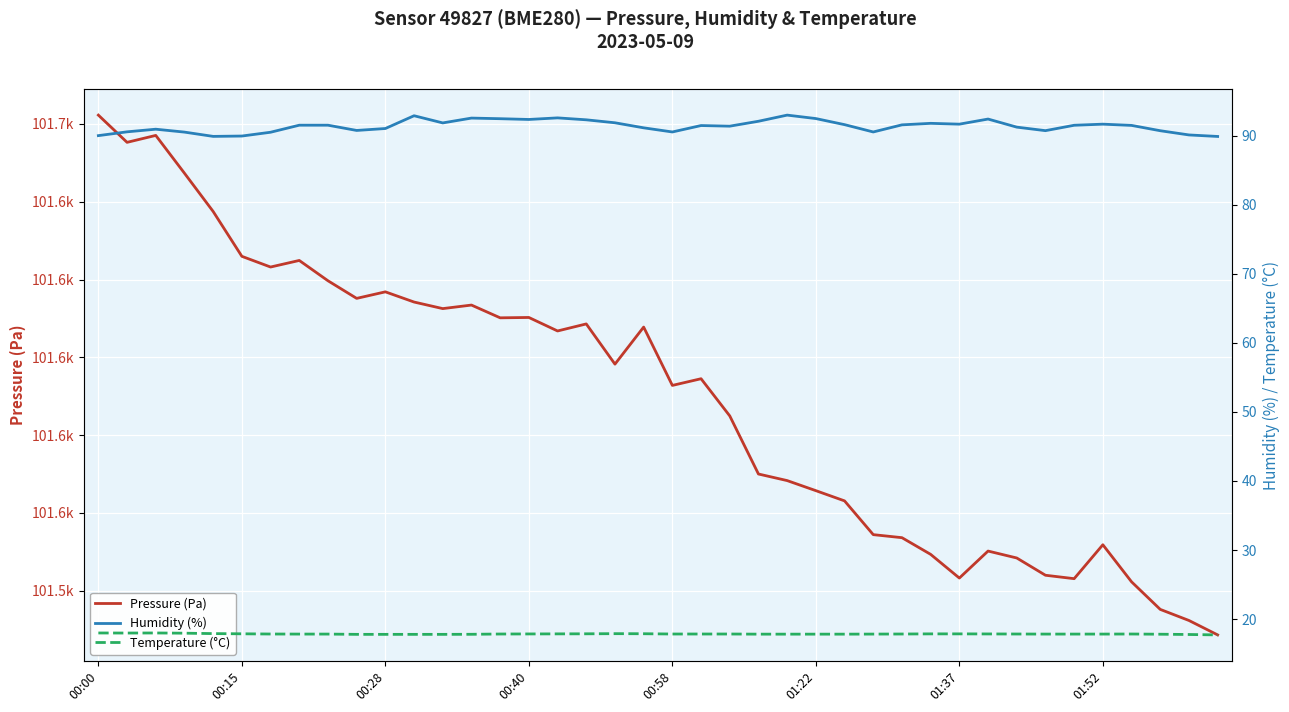

Rank the series by their maximum value, from lowest to highest.

Temperature (°C), Humidity (%), Pressure (Pa)